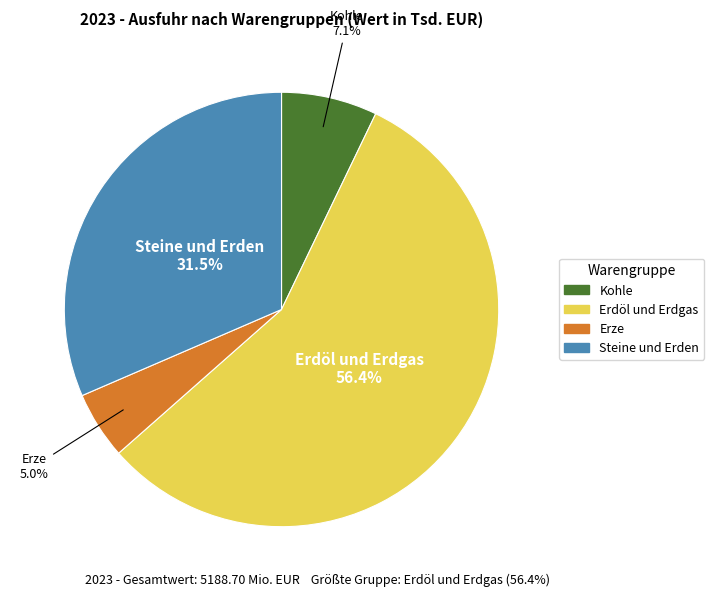

To the nearest percent, what is the average slice percentage?

25%